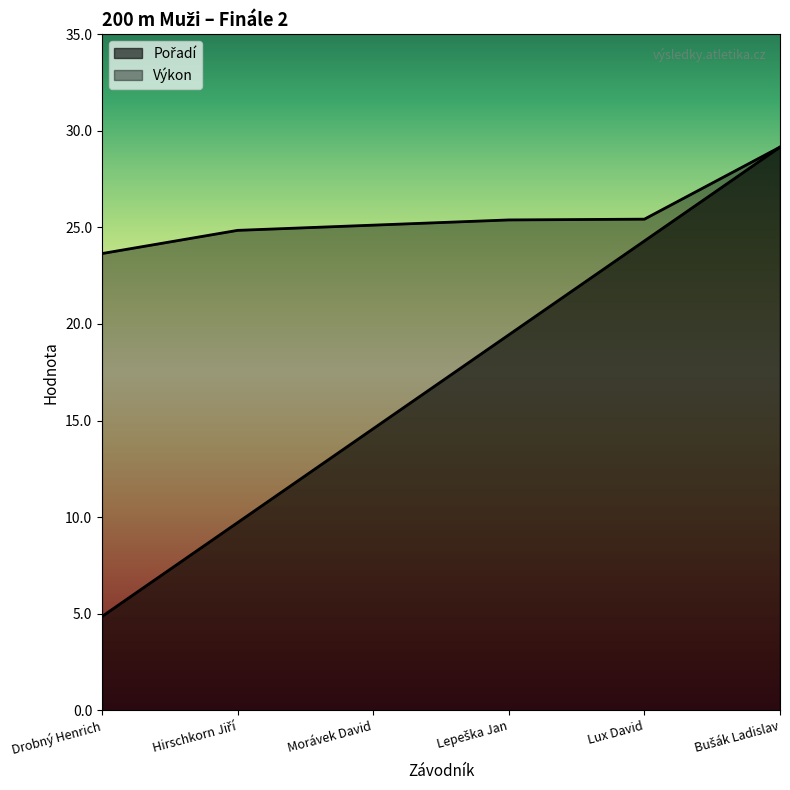

Is it true that Pořadí equals 9.7 at Hirschkorn Jiří?

True